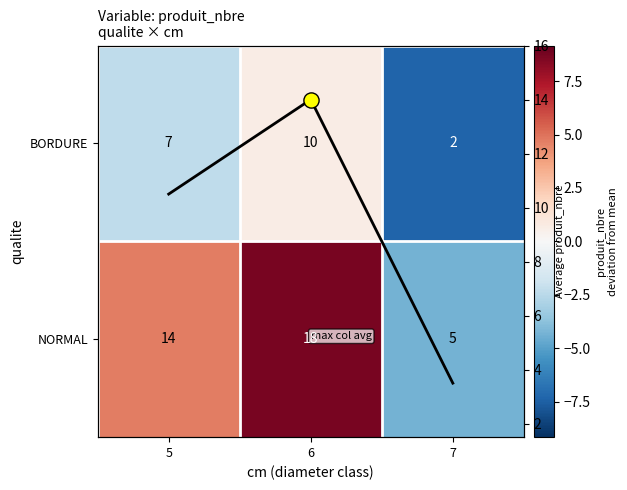

At which label does BORDURE reach its peak?

6